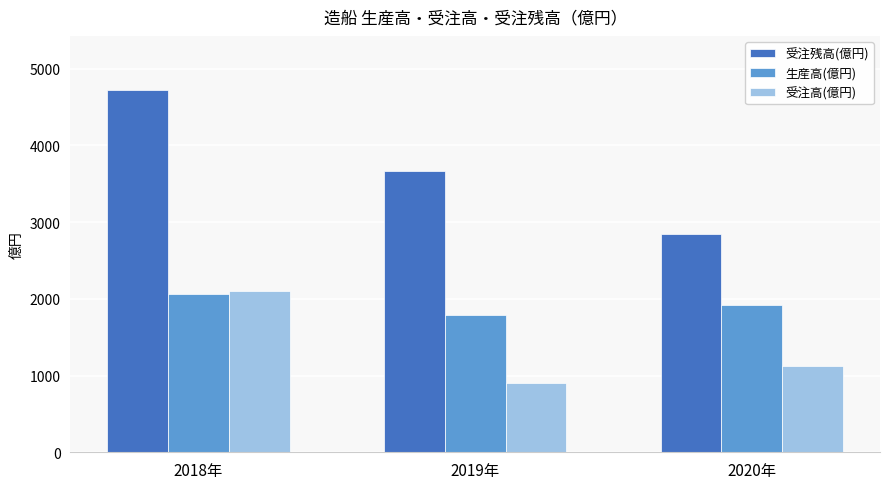

What is the spread (max minus min) of values at 2019年?

2761.2